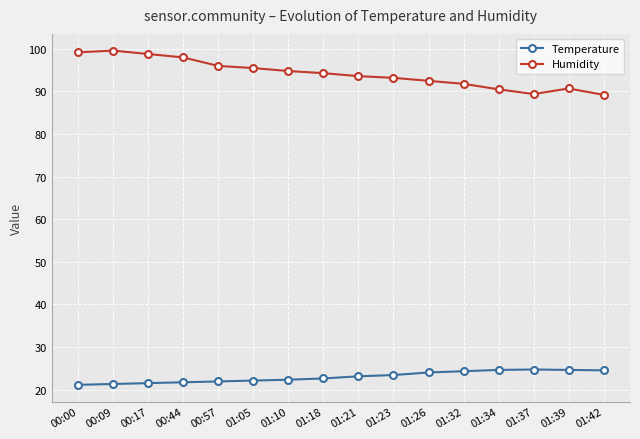

What value does the Temperature series have at 00:00?

21.1